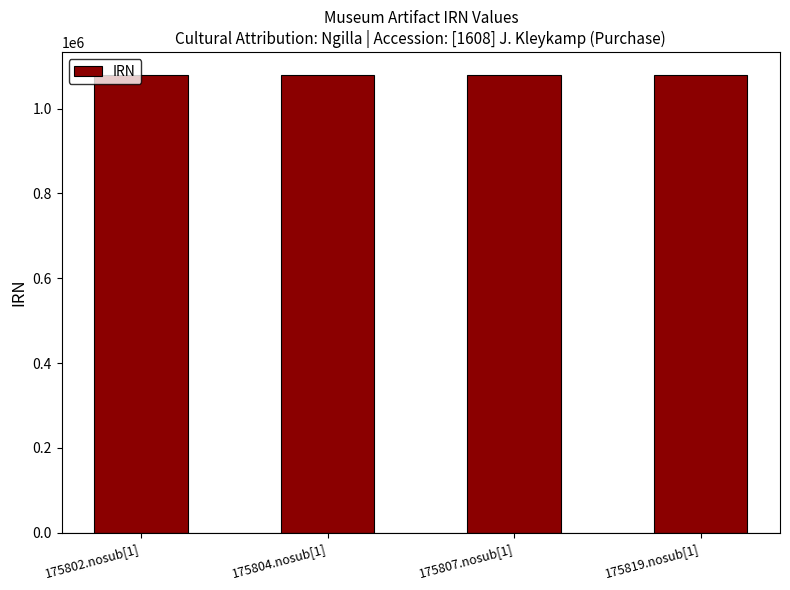

Is it true that the value at 175804.nosub[1] is 1079133?

True